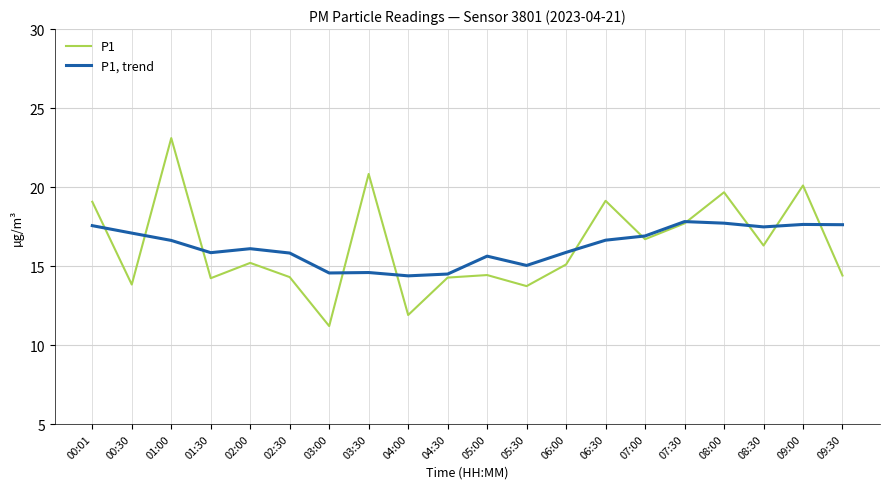

At which category is the sum across all series the highest?

01:00